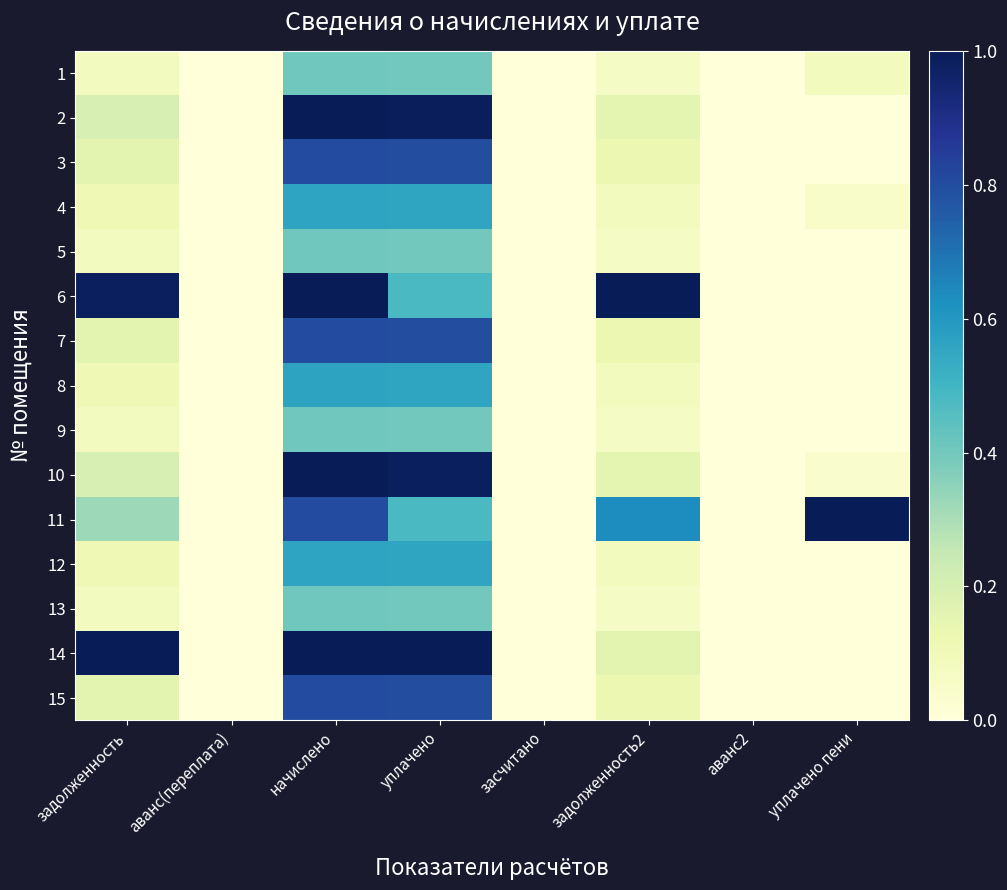

At аванс2, list the series in order from smallest to largest.

1, 2, 3, 4, 5, 6, 7, 8, 9, 10, 11, 12, 13, 14, 15